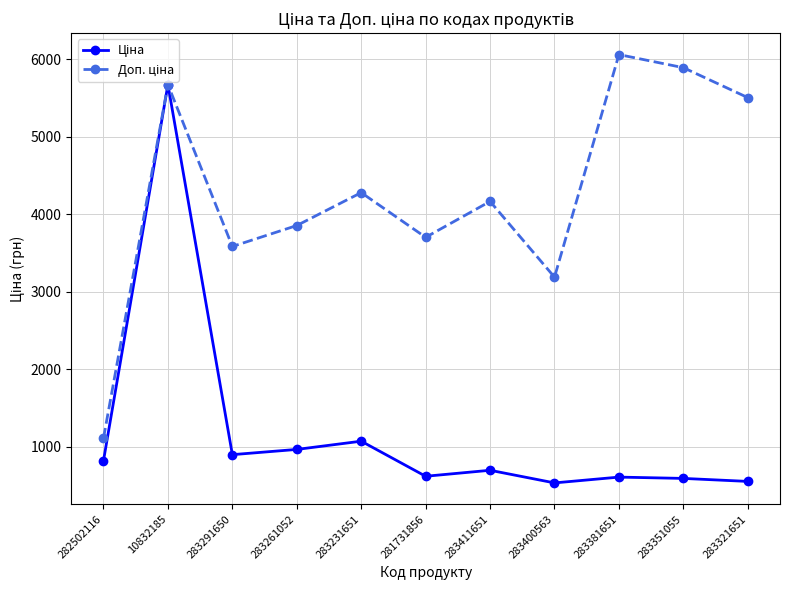

What is the label of the 4th point from the right?

283400563